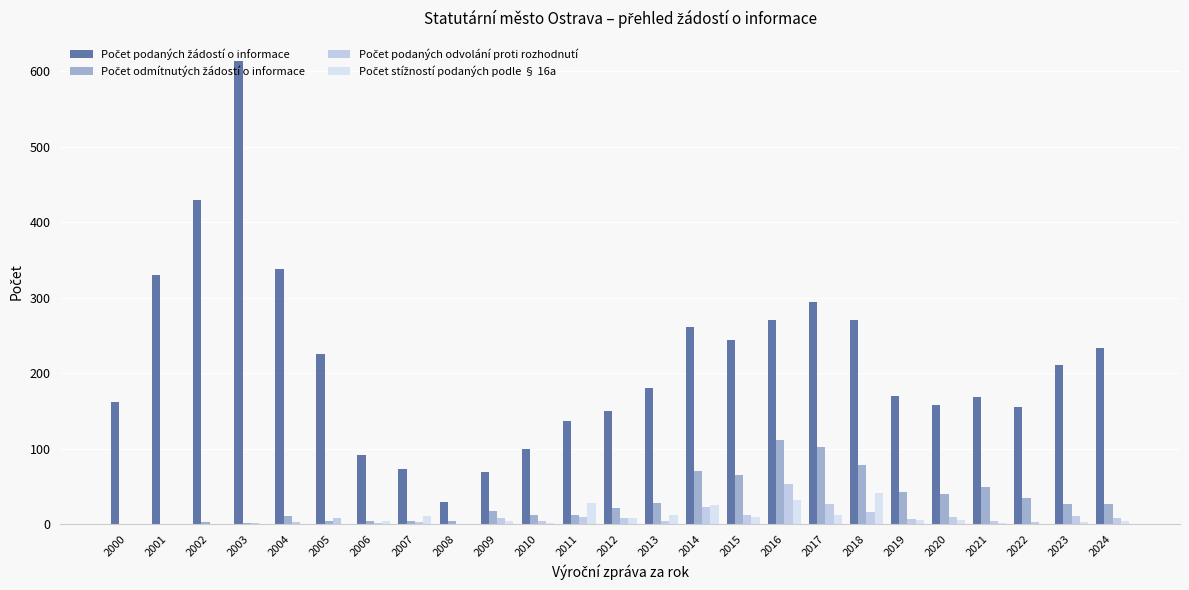

Rank the categories by Počet odmítnutých žádostí o informace value from highest to lowest.

2016, 2017, 2018, 2014, 2015, 2021, 2019, 2020, 2022, 2013, 2023, 2024, 2012, 2009, 2011, 2010, 2004, 2005, 2007, 2006, 2008, 2002, 2003, 2000, 2001